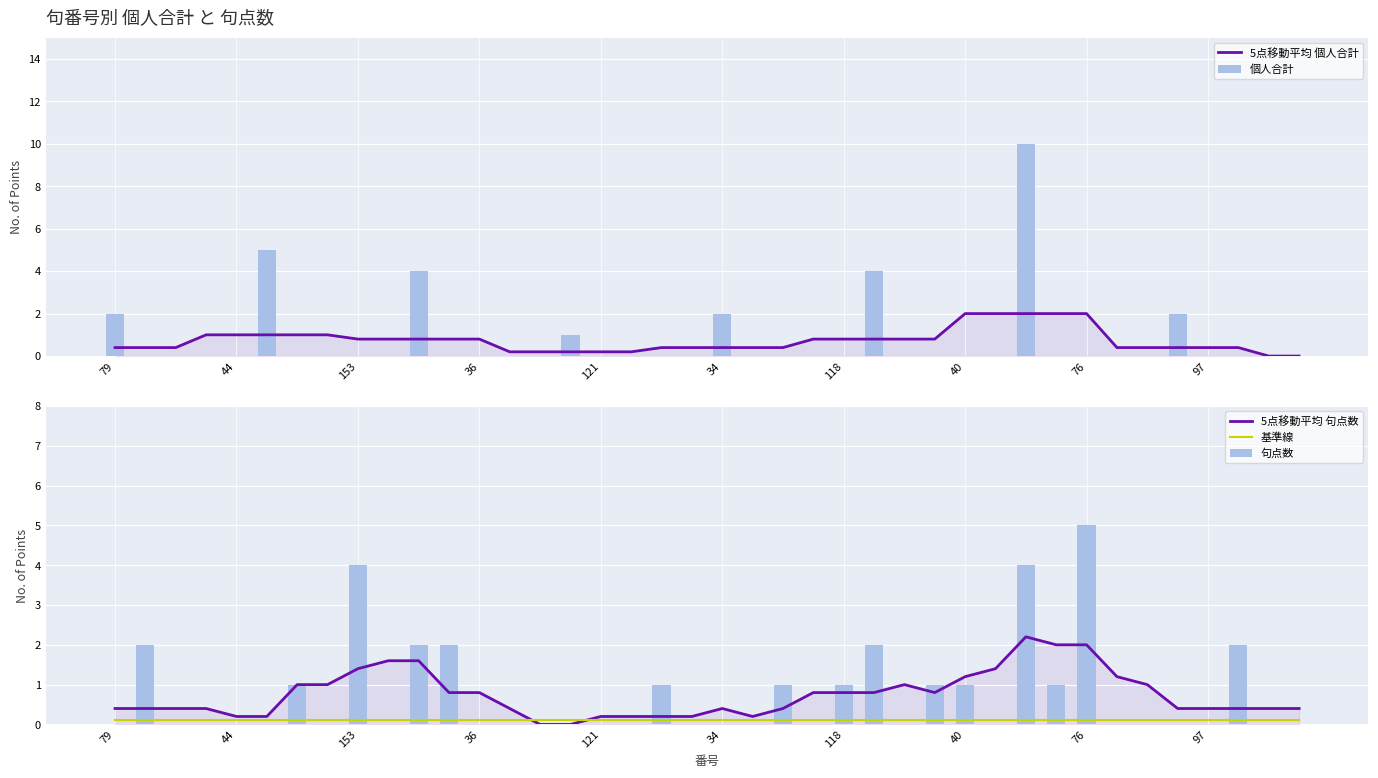

What is the maximum value for 個人合計?

10.0